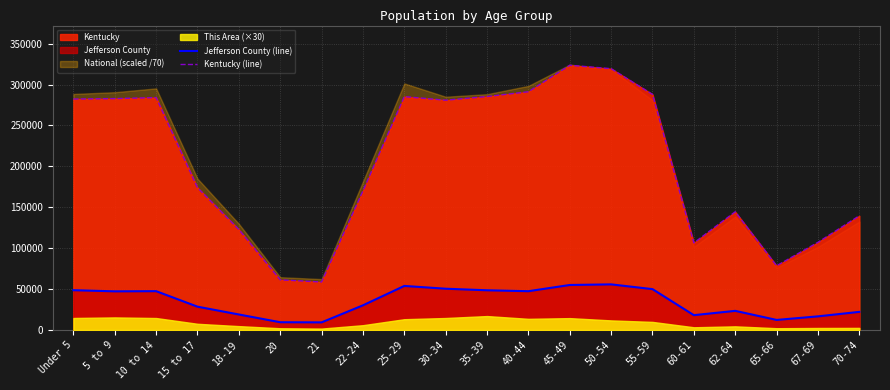

True or false: Kentucky (line) and Jefferson County (line) intersect in this chart.

False